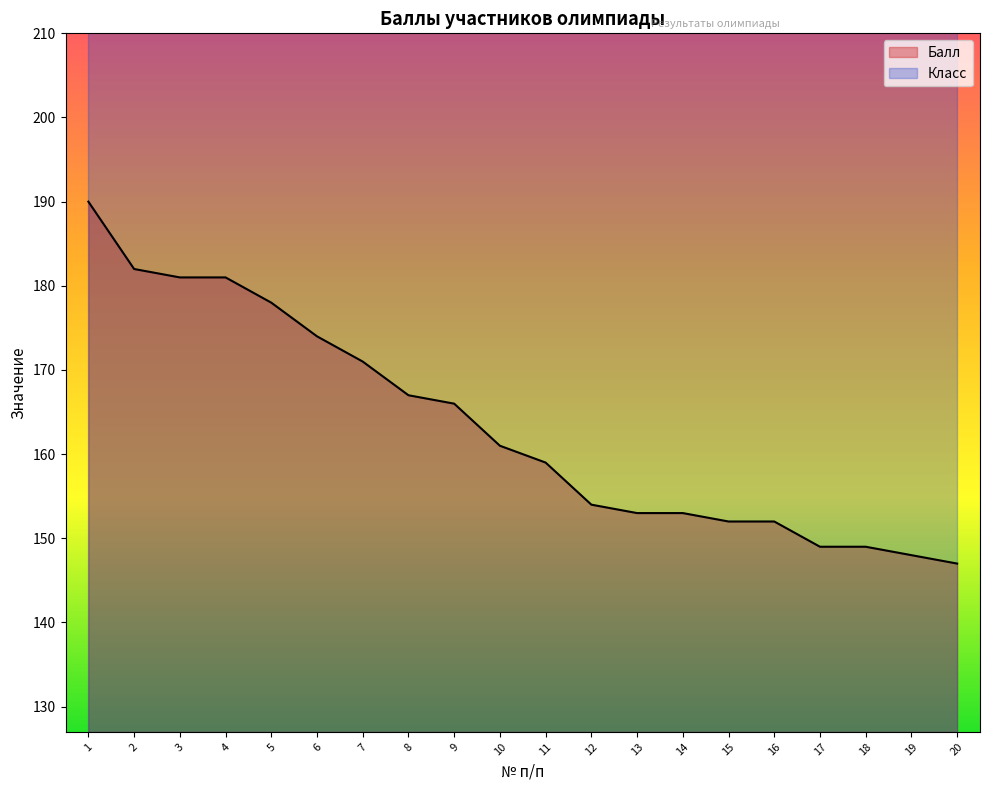

Reading right to left, extract all data points from this chart.

20=147	19=148	18=149	17=149	16=152	15=152	14=153	13=153	12=154	11=159	10=161	9=166	8=167	7=171	6=174	5=178	4=181	3=181	2=182	1=190